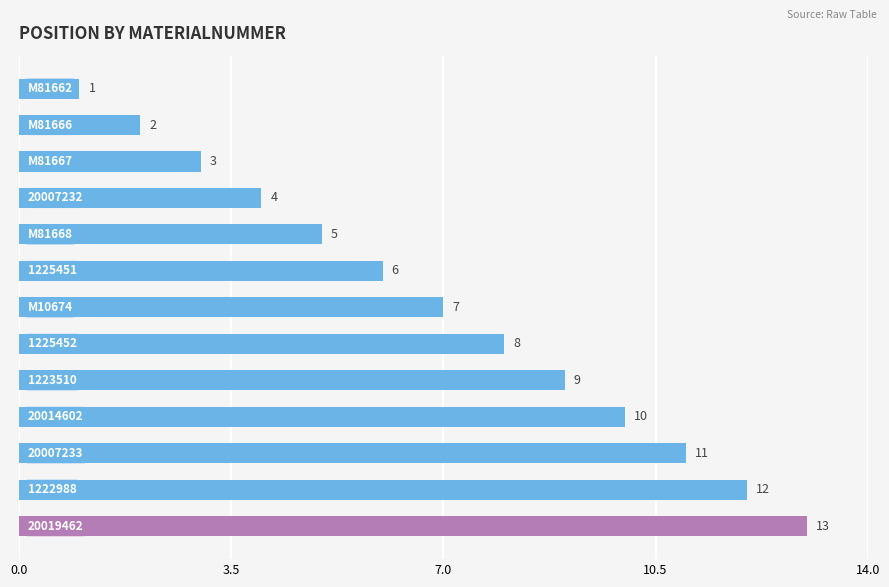

What is the difference between the maximum and minimum values?

12